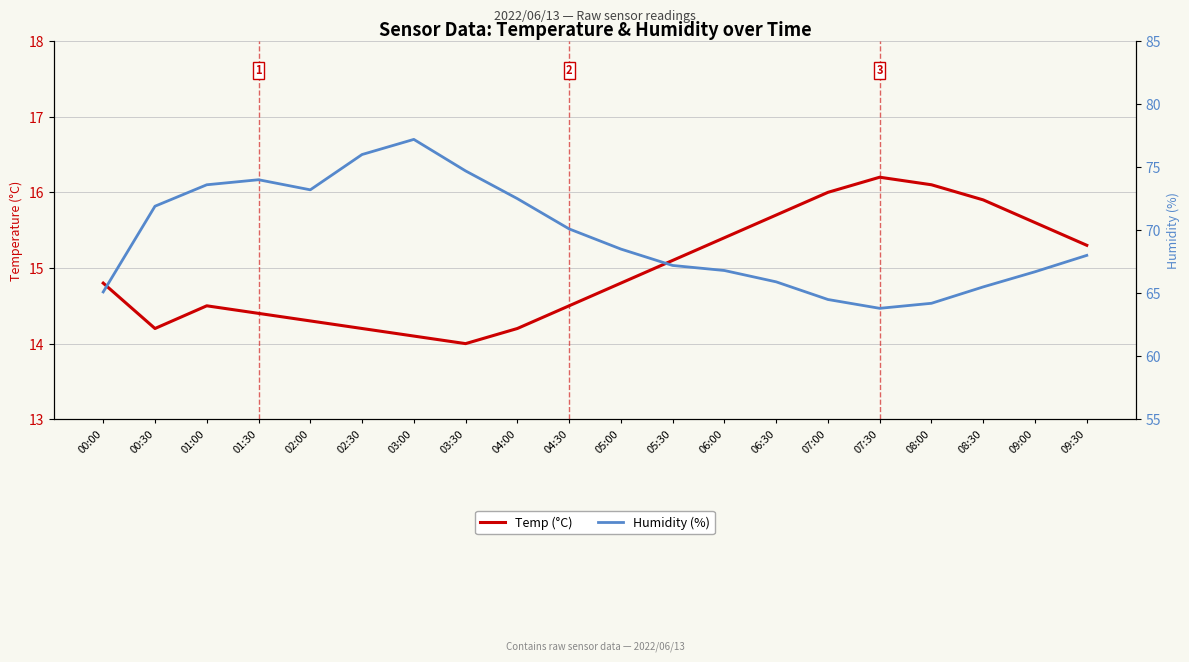

What is the difference between the maximum and second lowest values in the Temp (°C) series?

2.1